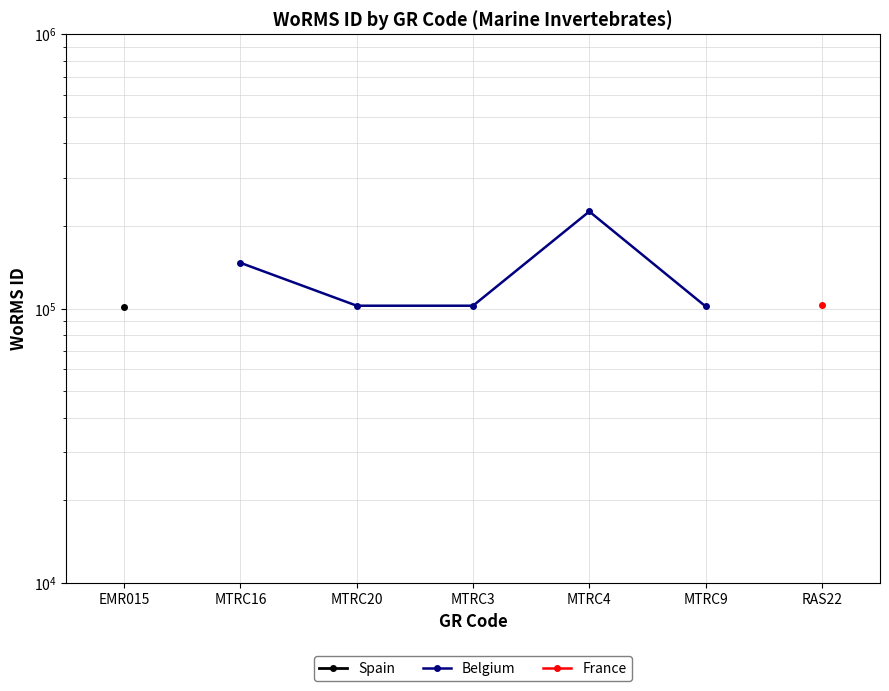

What is the greatest value displayed?

225814